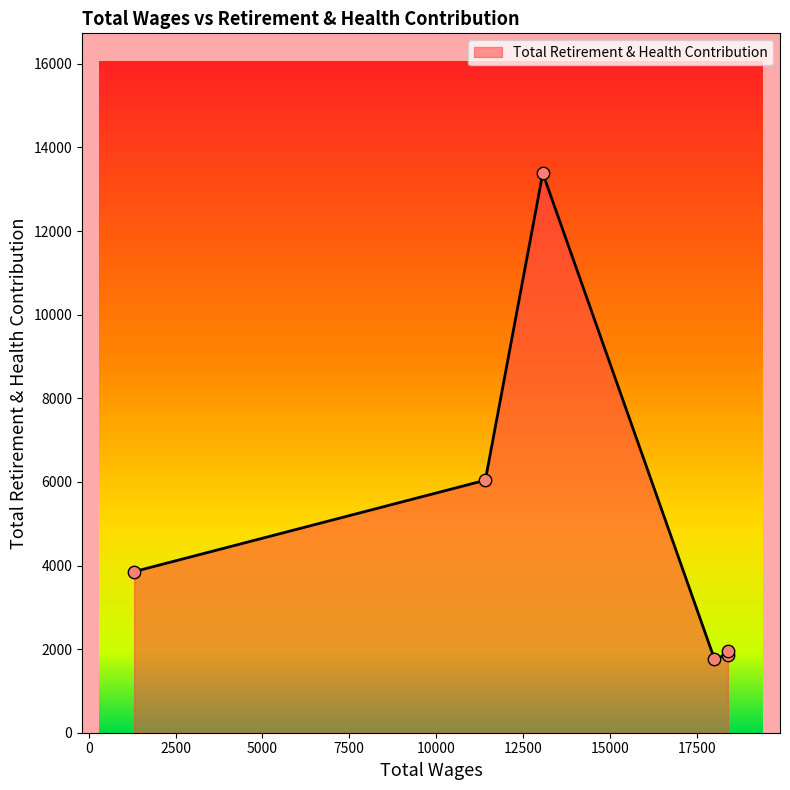

What is the change in value from 18397.0 to 11417.0?

+4082